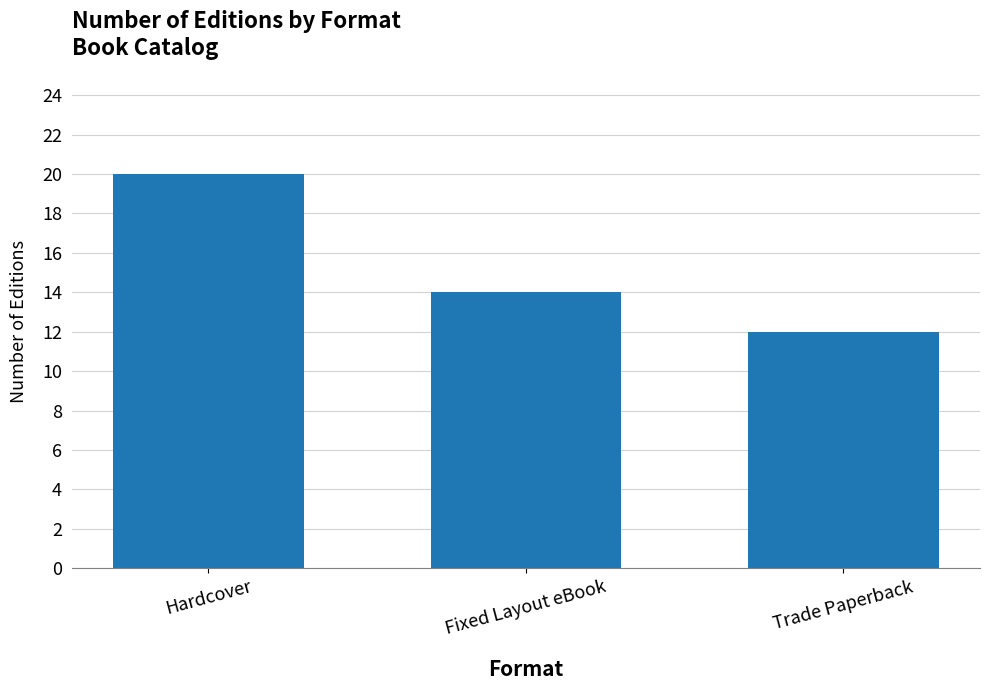

The chart shows a value of 14 at Fixed Layout eBook. True or false?

True